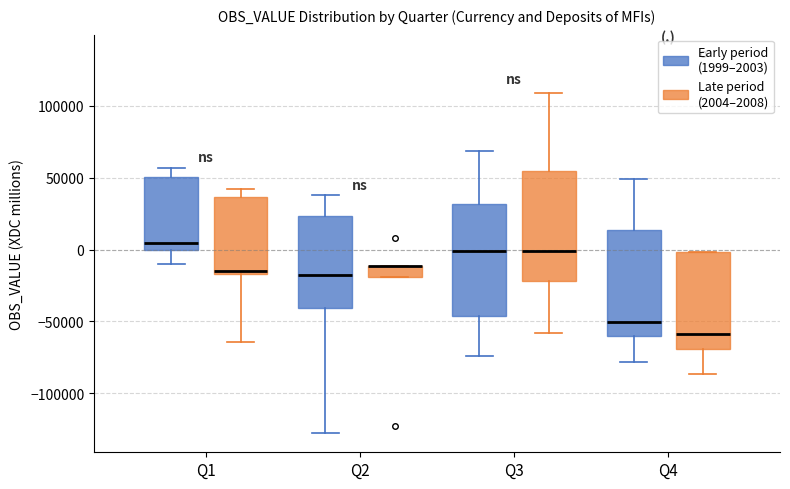

Where is the upper edge of the box for Q2 (Early period (1999–2003)) on the y-axis? The values are not printed on the chart, so give them approximately, as read against the axis.

25000